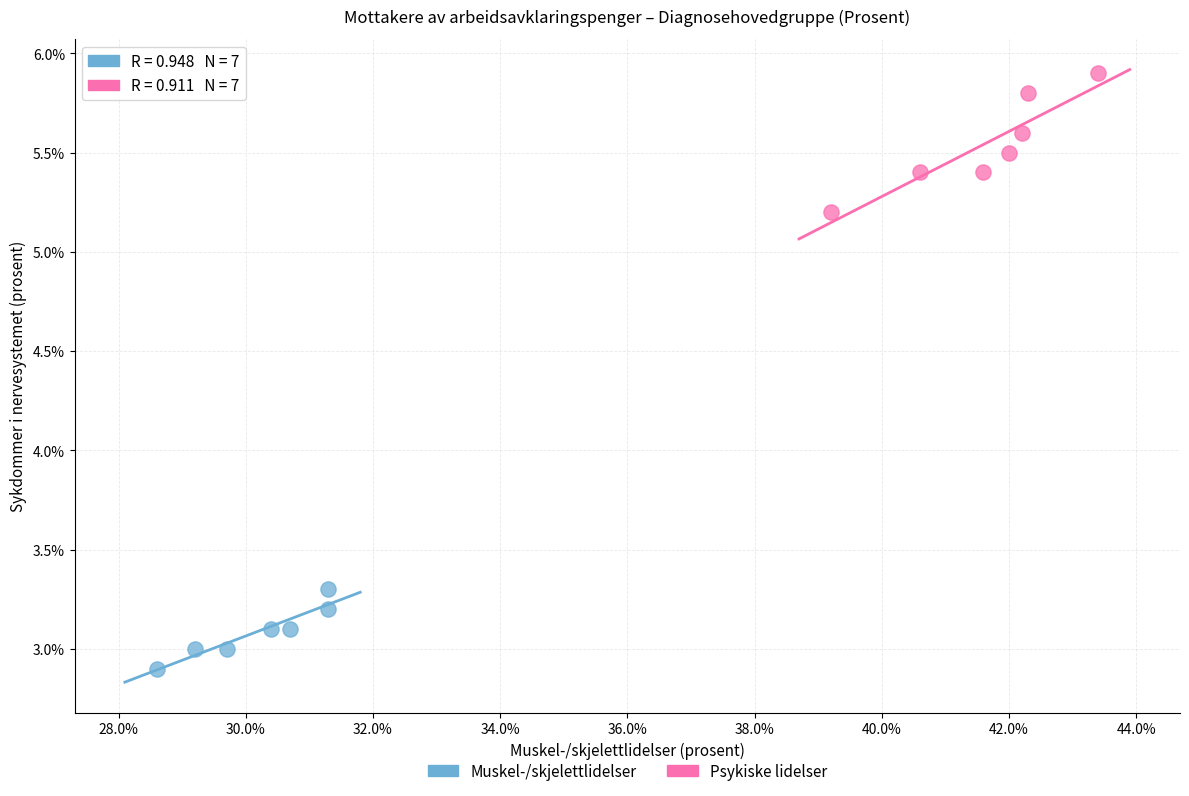

Which series contains the highest Y value?

Psykiske lidelser